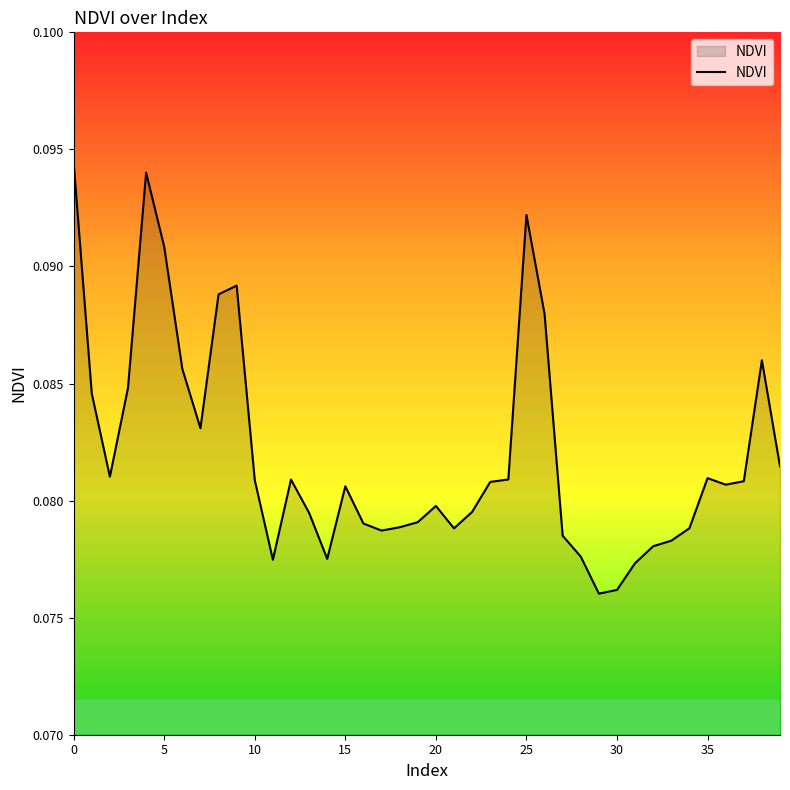

Does the chart have visible grid lines?

No